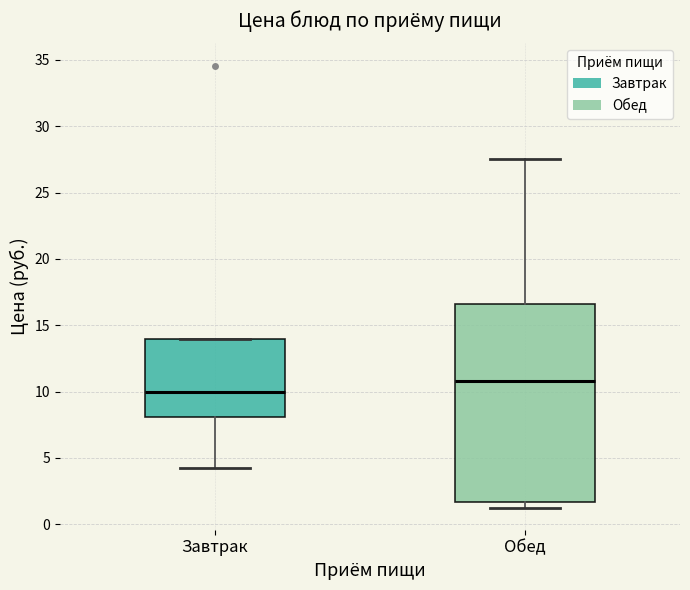

Where does the median line of the box for Завтрак sit on the y-axis? The values are not printed on the chart, so give them approximately, as read against the axis.

10.0